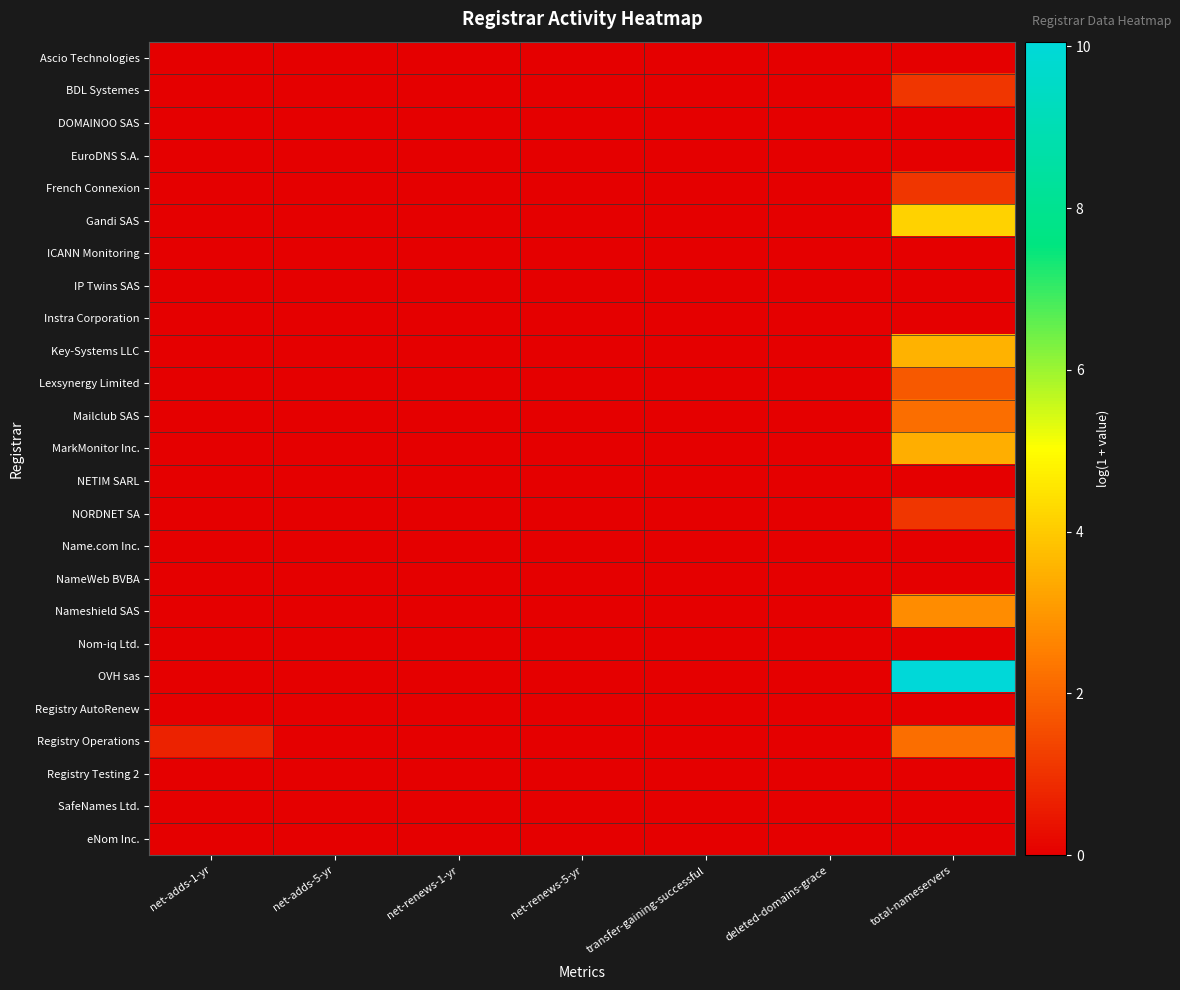

Reading left to right, transcribe all the data shown in this chart.

Ascio Technologies: net-adds-1-yr=0.0	net-adds-5-yr=0.0	net-renews-1-yr=0.0	net-renews-5-yr=0.0	transfer-gaining-successful=0.0	deleted-domains-grace=0.0	total-nameservers=0.0
BDL Systemes: net-adds-1-yr=0.0	net-adds-5-yr=0.0	net-renews-1-yr=0.0	net-renews-5-yr=0.0	transfer-gaining-successful=0.0	deleted-domains-grace=0.0	total-nameservers=1.1
DOMAINOO SAS: net-adds-1-yr=0.0	net-adds-5-yr=0.0	net-renews-1-yr=0.0	net-renews-5-yr=0.0	transfer-gaining-successful=0.0	deleted-domains-grace=0.0	total-nameservers=0.0
EuroDNS S.A.: net-adds-1-yr=0.0	net-adds-5-yr=0.0	net-renews-1-yr=0.0	net-renews-5-yr=0.0	transfer-gaining-successful=0.0	deleted-domains-grace=0.0	total-nameservers=0.0
French Connexion: net-adds-1-yr=0.0	net-adds-5-yr=0.0	net-renews-1-yr=0.0	net-renews-5-yr=0.0	transfer-gaining-successful=0.0	deleted-domains-grace=0.0	total-nameservers=1.1
Gandi SAS: net-adds-1-yr=0.0	net-adds-5-yr=0.0	net-renews-1-yr=0.0	net-renews-5-yr=0.0	transfer-gaining-successful=0.0	deleted-domains-grace=0.0	total-nameservers=4.1
ICANN Monitoring: net-adds-1-yr=0.0	net-adds-5-yr=0.0	net-renews-1-yr=0.0	net-renews-5-yr=0.0	transfer-gaining-successful=0.0	deleted-domains-grace=0.0	total-nameservers=0.0
IP Twins SAS: net-adds-1-yr=0.0	net-adds-5-yr=0.0	net-renews-1-yr=0.0	net-renews-5-yr=0.0	transfer-gaining-successful=0.0	deleted-domains-grace=0.0	total-nameservers=0.0
Instra Corporation: net-adds-1-yr=0.0	net-adds-5-yr=0.0	net-renews-1-yr=0.0	net-renews-5-yr=0.0	transfer-gaining-successful=0.0	deleted-domains-grace=0.0	total-nameservers=0.0
Key-Systems LLC: net-adds-1-yr=0.0	net-adds-5-yr=0.0	net-renews-1-yr=0.0	net-renews-5-yr=0.0	transfer-gaining-successful=0.0	deleted-domains-grace=0.0	total-nameservers=3.5
Lexsynergy Limited: net-adds-1-yr=0.0	net-adds-5-yr=0.0	net-renews-1-yr=0.0	net-renews-5-yr=0.0	transfer-gaining-successful=0.0	deleted-domains-grace=0.0	total-nameservers=1.8
Mailclub SAS: net-adds-1-yr=0.0	net-adds-5-yr=0.0	net-renews-1-yr=0.0	net-renews-5-yr=0.0	transfer-gaining-successful=0.0	deleted-domains-grace=0.0	total-nameservers=2.2
MarkMonitor Inc.: net-adds-1-yr=0.0	net-adds-5-yr=0.0	net-renews-1-yr=0.0	net-renews-5-yr=0.0	transfer-gaining-successful=0.0	deleted-domains-grace=0.0	total-nameservers=3.4
NETIM SARL: net-adds-1-yr=0.0	net-adds-5-yr=0.0	net-renews-1-yr=0.0	net-renews-5-yr=0.0	transfer-gaining-successful=0.0	deleted-domains-grace=0.0	total-nameservers=0.0
NORDNET SA: net-adds-1-yr=0.0	net-adds-5-yr=0.0	net-renews-1-yr=0.0	net-renews-5-yr=0.0	transfer-gaining-successful=0.0	deleted-domains-grace=0.0	total-nameservers=1.1
Name.com Inc.: net-adds-1-yr=0.0	net-adds-5-yr=0.0	net-renews-1-yr=0.0	net-renews-5-yr=0.0	transfer-gaining-successful=0.0	deleted-domains-grace=0.0	total-nameservers=0.0
NameWeb BVBA: net-adds-1-yr=0.0	net-adds-5-yr=0.0	net-renews-1-yr=0.0	net-renews-5-yr=0.0	transfer-gaining-successful=0.0	deleted-domains-grace=0.0	total-nameservers=0.0
Nameshield SAS: net-adds-1-yr=0.0	net-adds-5-yr=0.0	net-renews-1-yr=0.0	net-renews-5-yr=0.0	transfer-gaining-successful=0.0	deleted-domains-grace=0.0	total-nameservers=2.8
Nom-iq Ltd.: net-adds-1-yr=0.0	net-adds-5-yr=0.0	net-renews-1-yr=0.0	net-renews-5-yr=0.0	transfer-gaining-successful=0.0	deleted-domains-grace=0.0	total-nameservers=0.0
OVH sas: net-adds-1-yr=0.0	net-adds-5-yr=0.0	net-renews-1-yr=0.0	net-renews-5-yr=0.0	transfer-gaining-successful=0.0	deleted-domains-grace=0.0	total-nameservers=10.1
Registry AutoRenew: net-adds-1-yr=0.0	net-adds-5-yr=0.0	net-renews-1-yr=0.0	net-renews-5-yr=0.0	transfer-gaining-successful=0.0	deleted-domains-grace=0.0	total-nameservers=0.0
Registry Operations: net-adds-1-yr=0.7	net-adds-5-yr=0.0	net-renews-1-yr=0.0	net-renews-5-yr=0.0	transfer-gaining-successful=0.0	deleted-domains-grace=0.0	total-nameservers=2.2
Registry Testing 2: net-adds-1-yr=0.0	net-adds-5-yr=0.0	net-renews-1-yr=0.0	net-renews-5-yr=0.0	transfer-gaining-successful=0.0	deleted-domains-grace=0.0	total-nameservers=0.0
SafeNames Ltd.: net-adds-1-yr=0.0	net-adds-5-yr=0.0	net-renews-1-yr=0.0	net-renews-5-yr=0.0	transfer-gaining-successful=0.0	deleted-domains-grace=0.0	total-nameservers=0.0
eNom Inc.: net-adds-1-yr=0.0	net-adds-5-yr=0.0	net-renews-1-yr=0.0	net-renews-5-yr=0.0	transfer-gaining-successful=0.0	deleted-domains-grace=0.0	total-nameservers=0.0